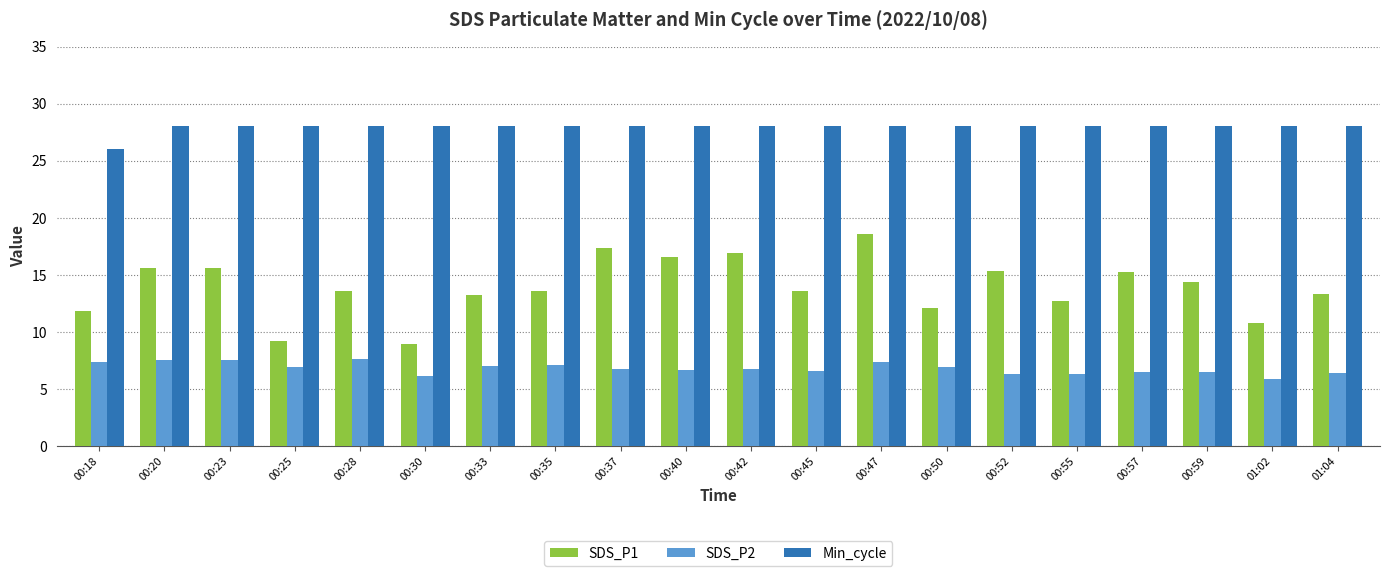

How many bars are there in total?

60